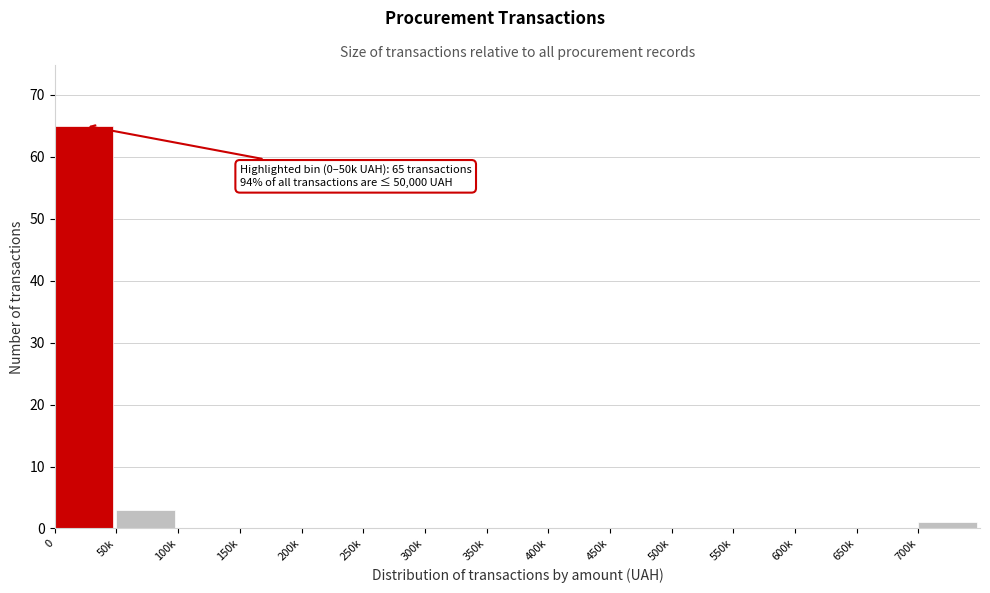

Reading left to right, extract all data points from this chart.

0=65	50k=3	100k=0	150k=0	200k=0	250k=0	300k=0	350k=0	400k=0	450k=0	500k=0	550k=0	600k=0	650k=0	700k=1